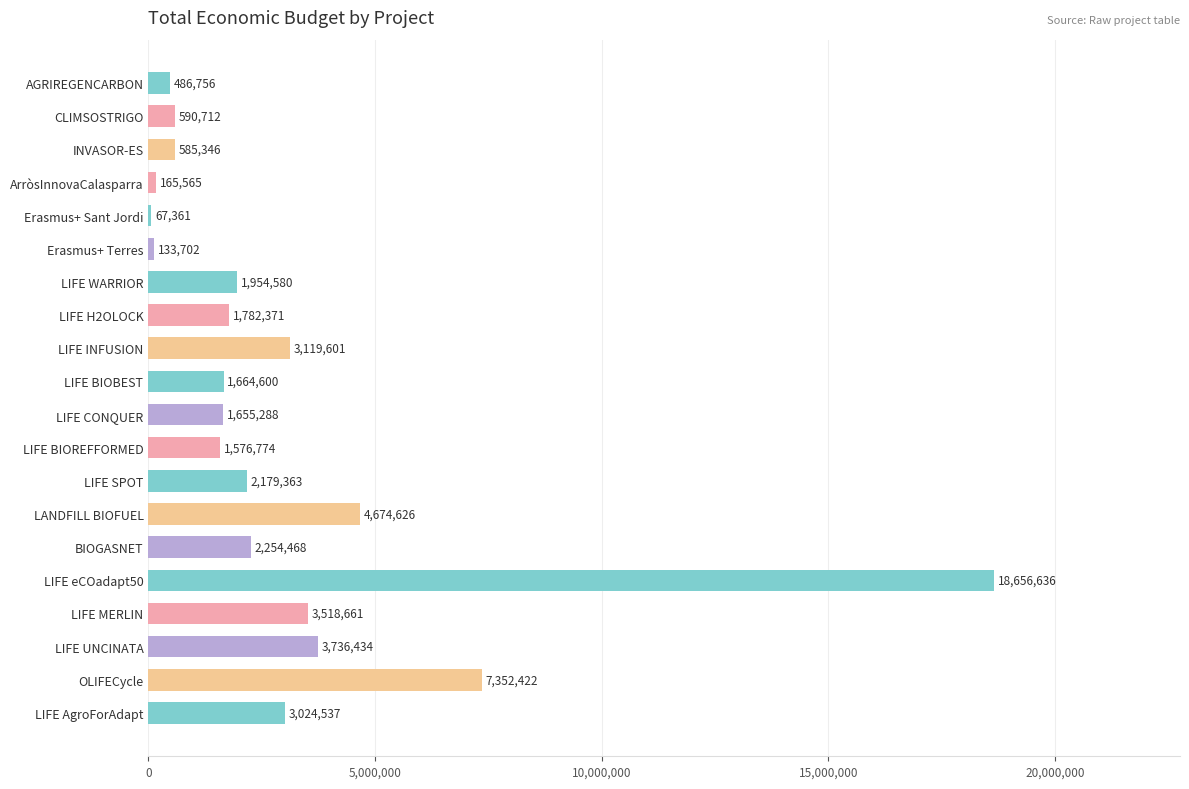

Are the bars horizontal?

Yes